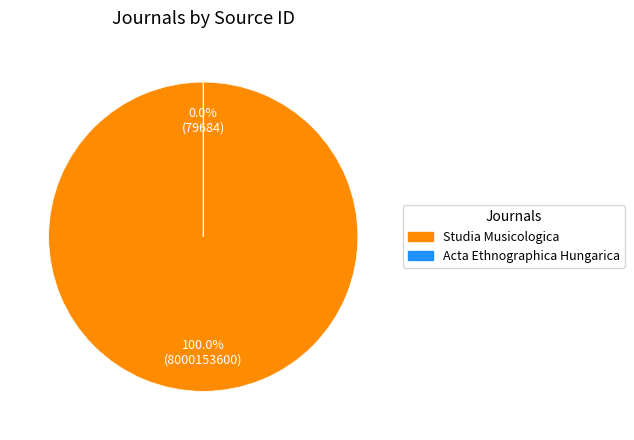

Is there any slice that represents more than half of the pie?

Yes